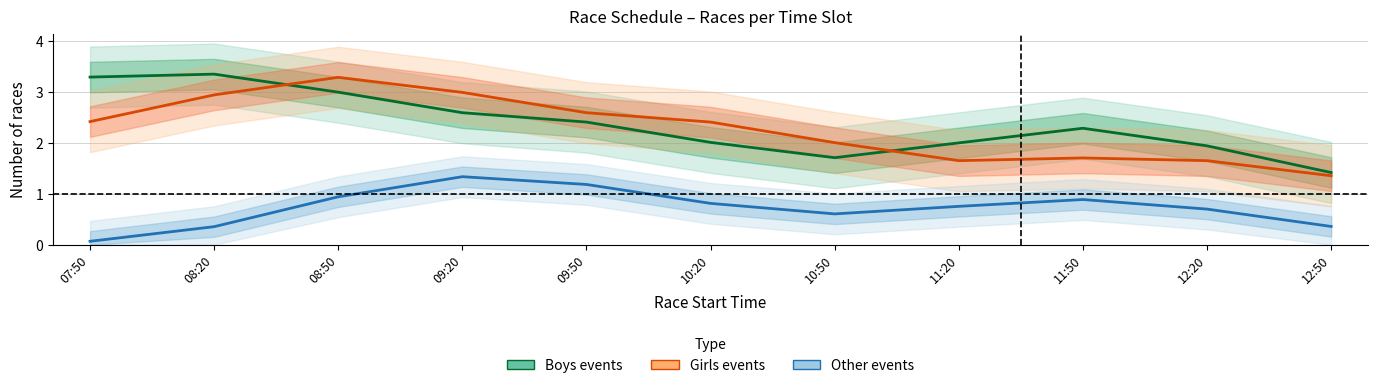

Is it true that Girls events equals 1.0 at 09:20?

False